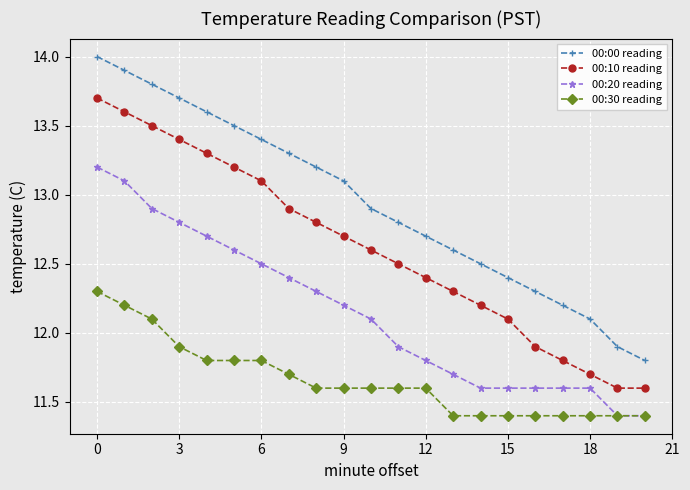

Rank the series by their average value, from highest to lowest.

00:00 reading, 00:10 reading, 00:20 reading, 00:30 reading